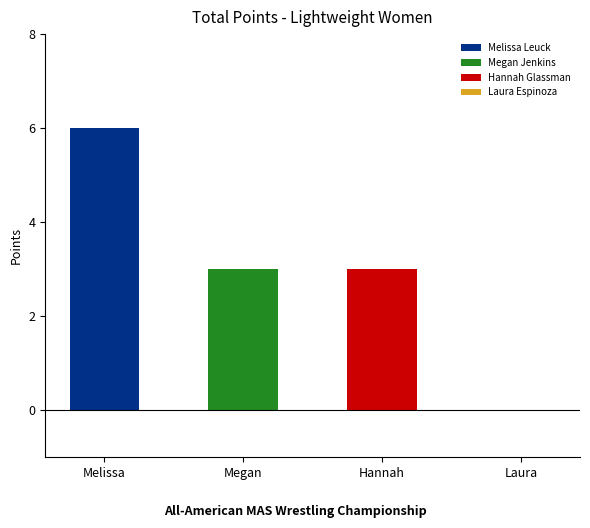

Where is the data nearest to the value 3?

Megan Jenkins